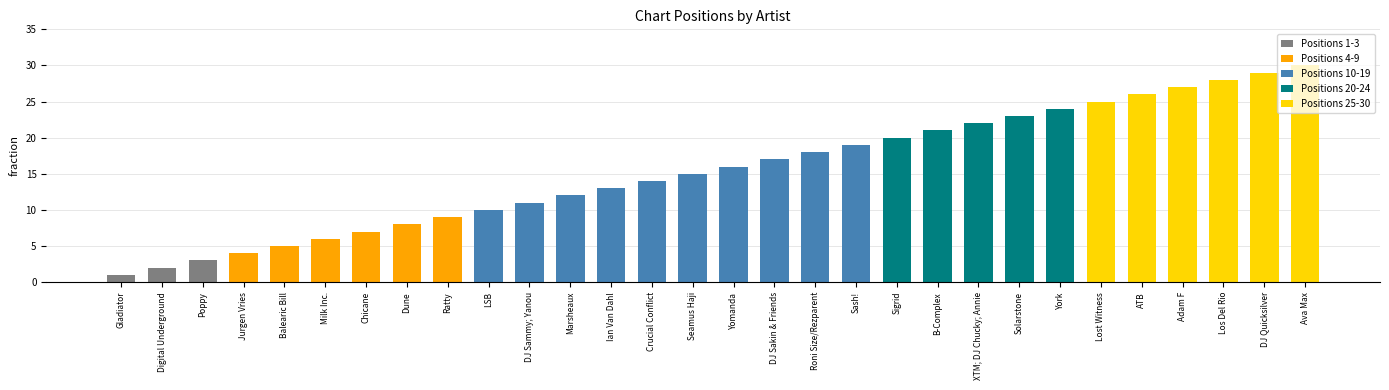

Which category has the lowest value across all series?

Gladiator